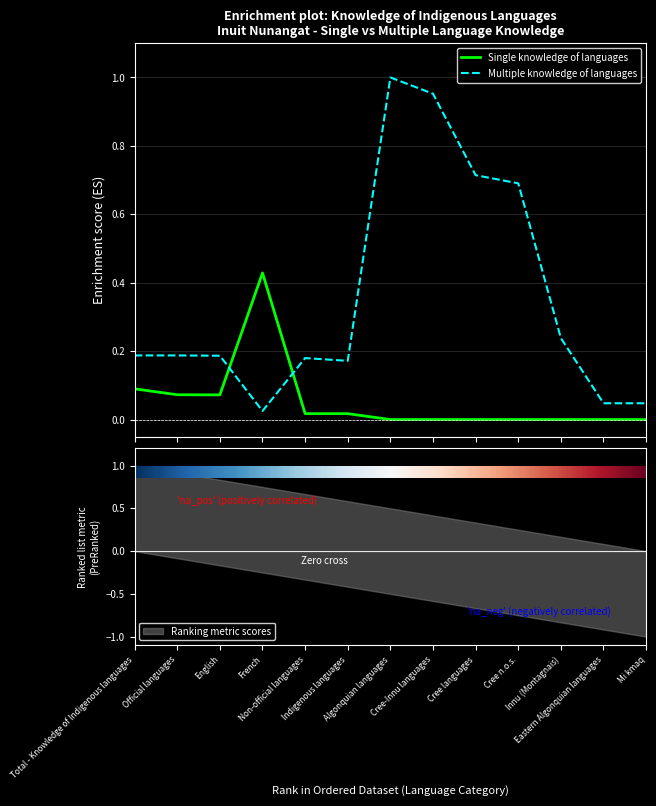

What are all the series names shown in the legend?

Single knowledge of languages, Multiple knowledge of languages